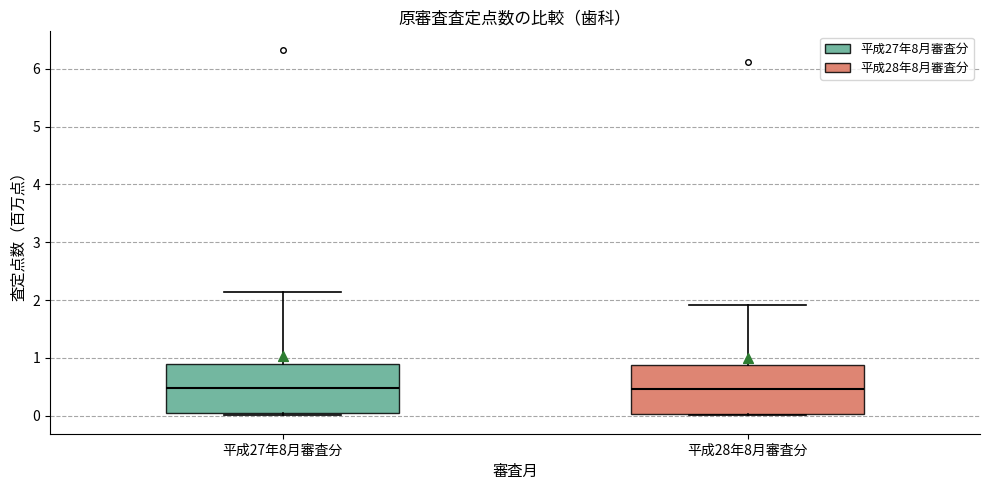

Where does the upper whisker of the box for 平成27年8月審査分 end on the y-axis? The values are not printed on the chart, so give them approximately, as read against the axis.

2.1